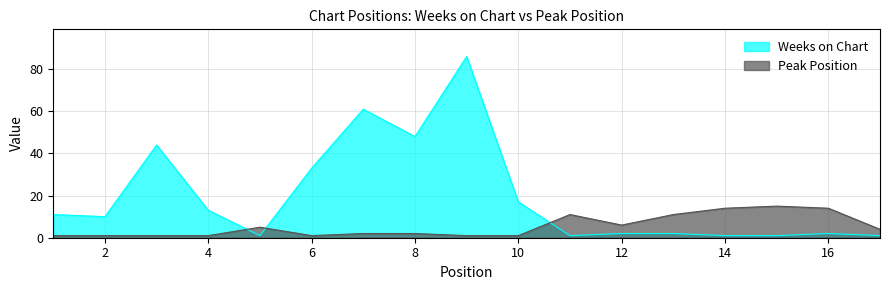

At 7, list the series in order from smallest to largest.

Peak Position, Weeks on Chart